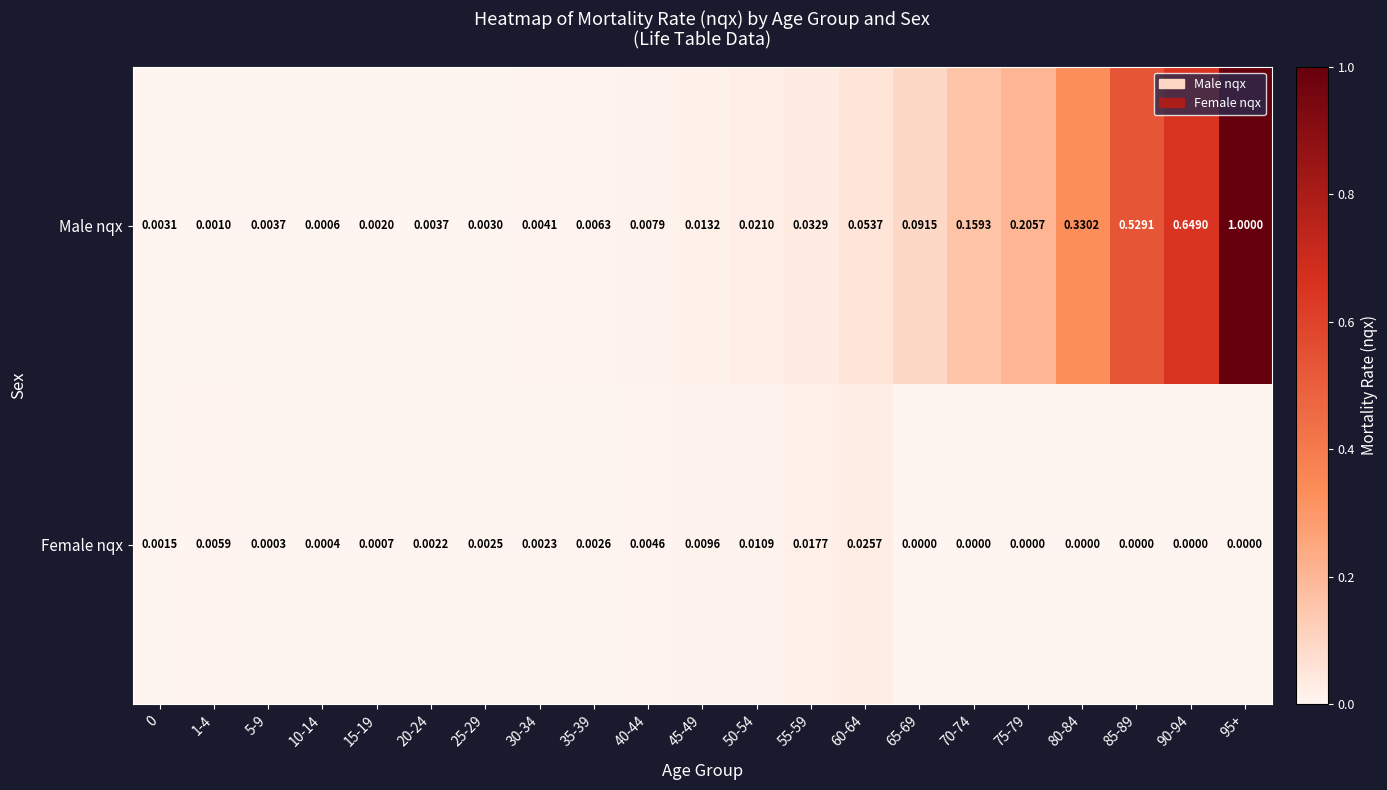

Which series has the largest total across all categories?

Male nqx